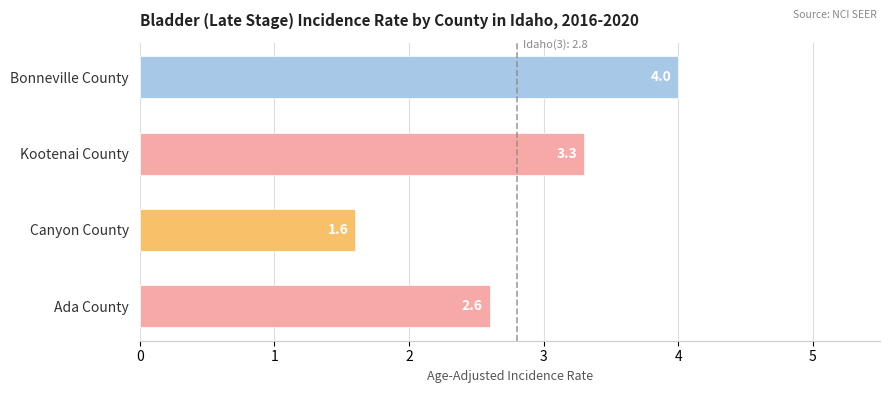

What is the sum of all values?

11.5